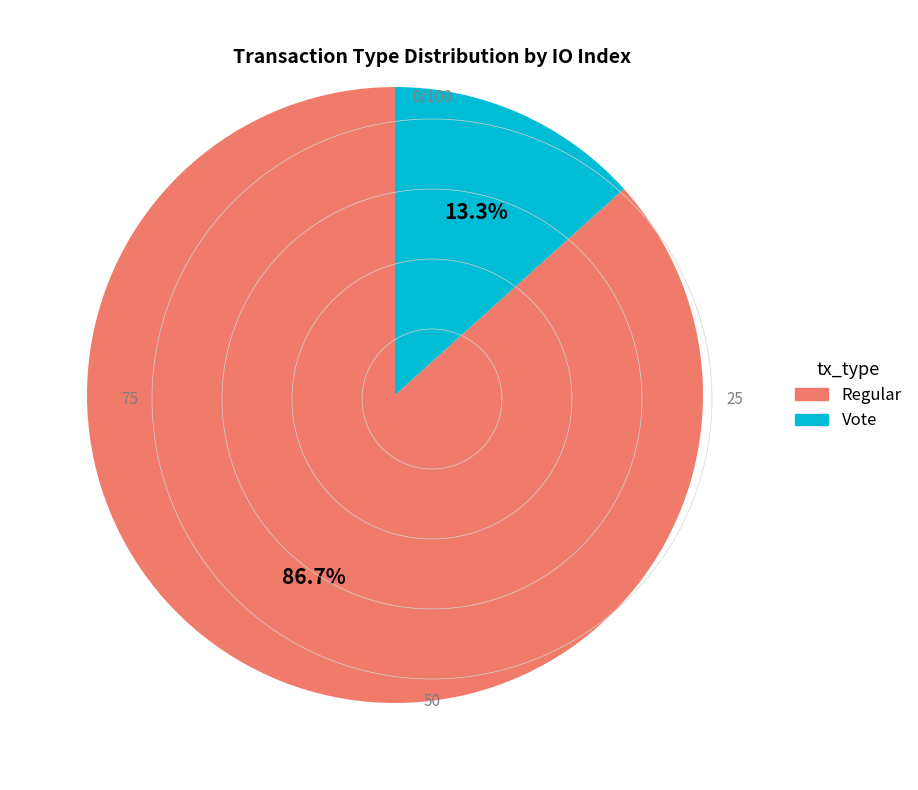

How many slices are in this pie chart?

2